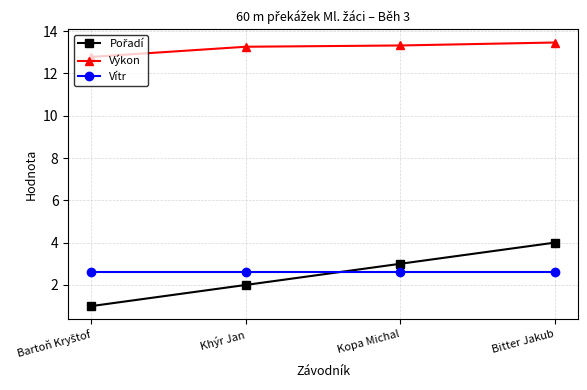

What is the label of the 2nd point from the left?

Khýr Jan